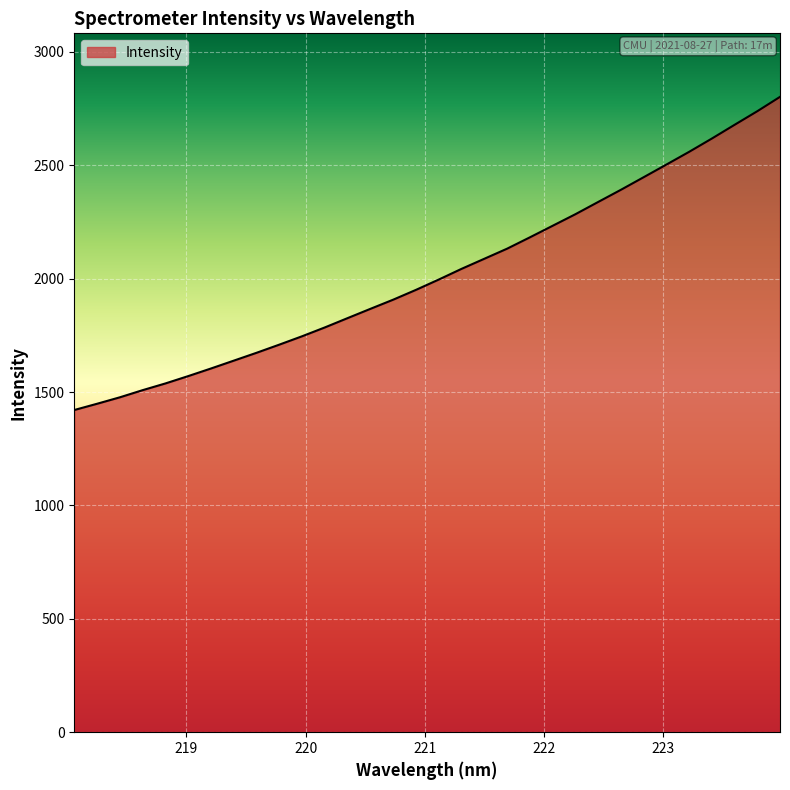

What is the smallest value displayed?

1420.8